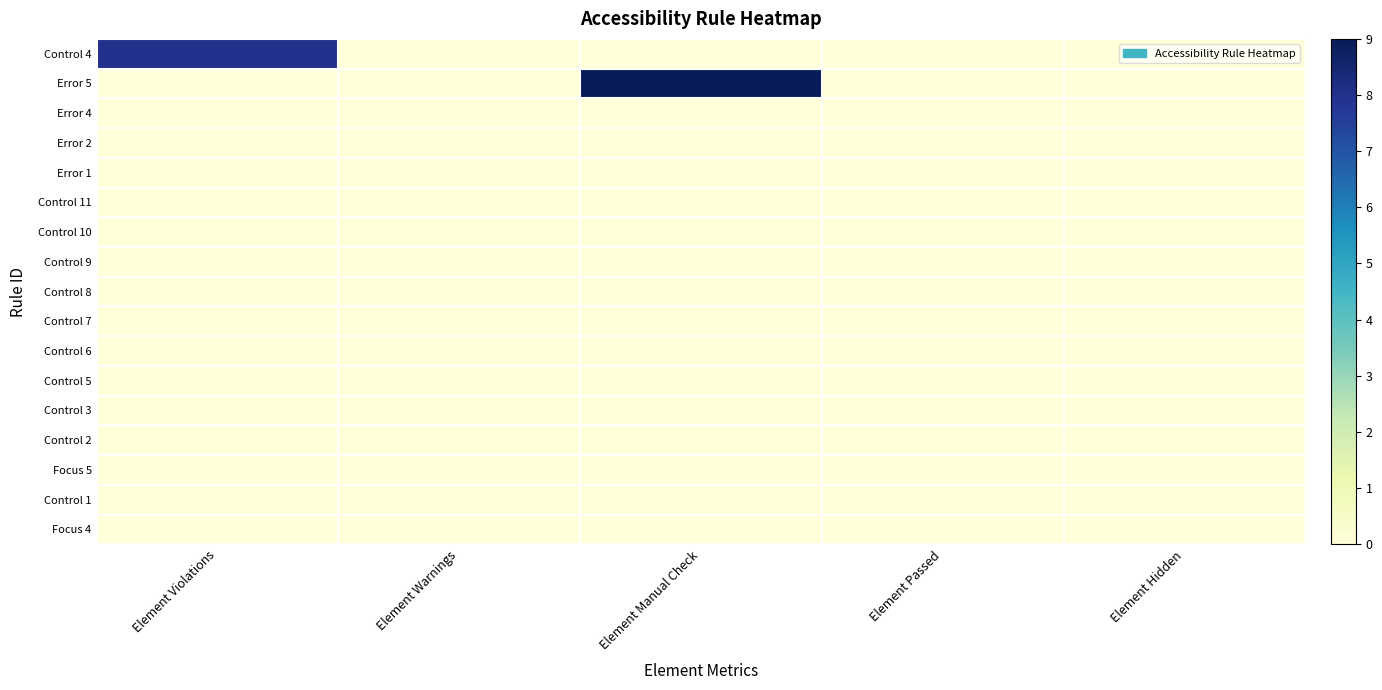

At which category is the sum across all series the highest?

Element Manual Check